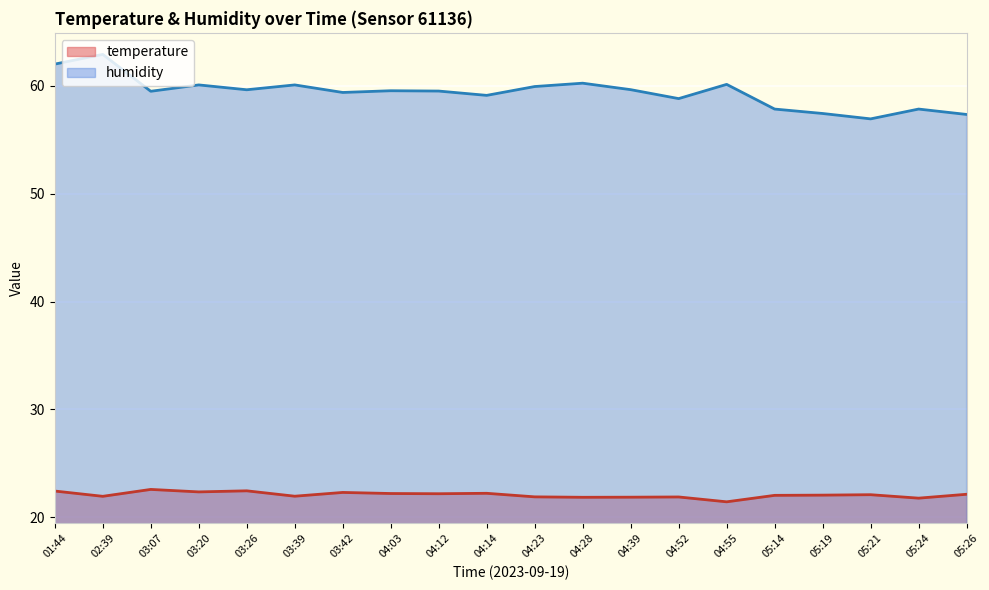

What are all the series names shown in the legend?

temperature, humidity